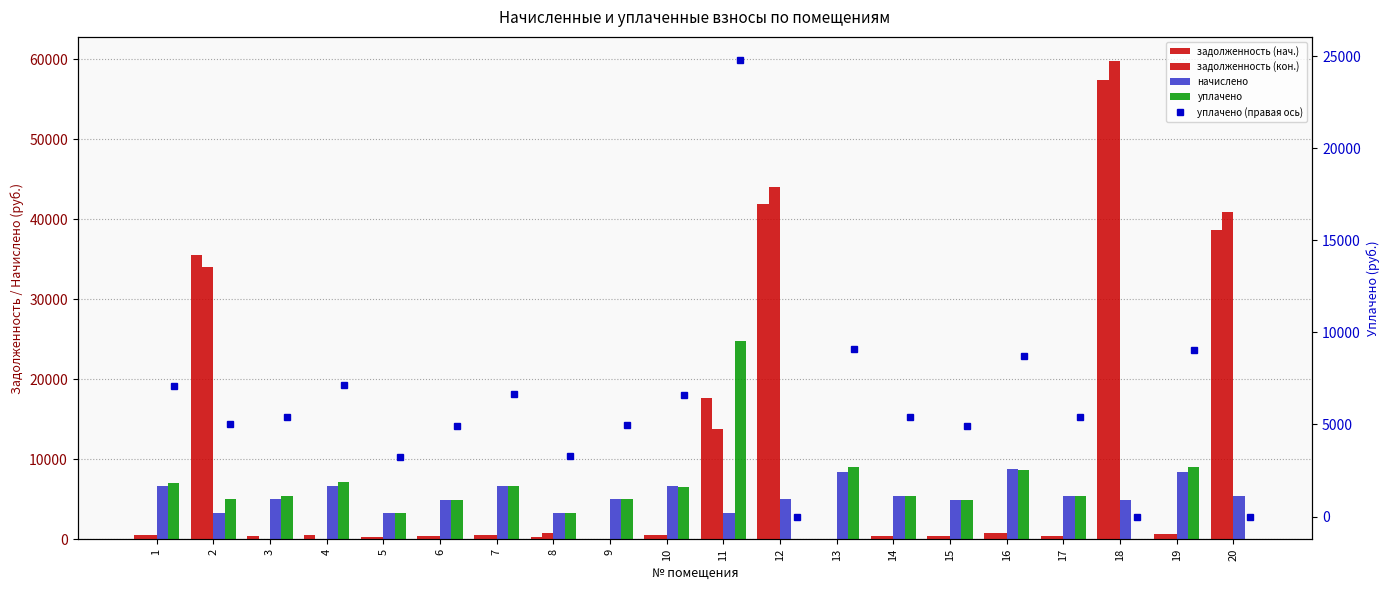

What is the difference between the highest and lowest values at 18?

59834.2